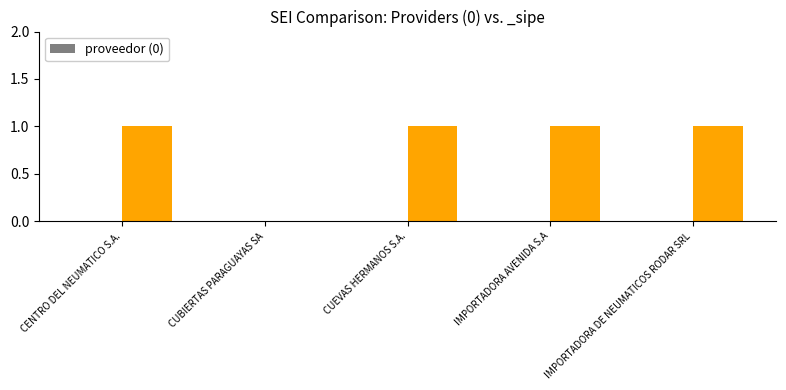

True or false: the data shows 2 at CUEVAS HERMANOS S.A..

False